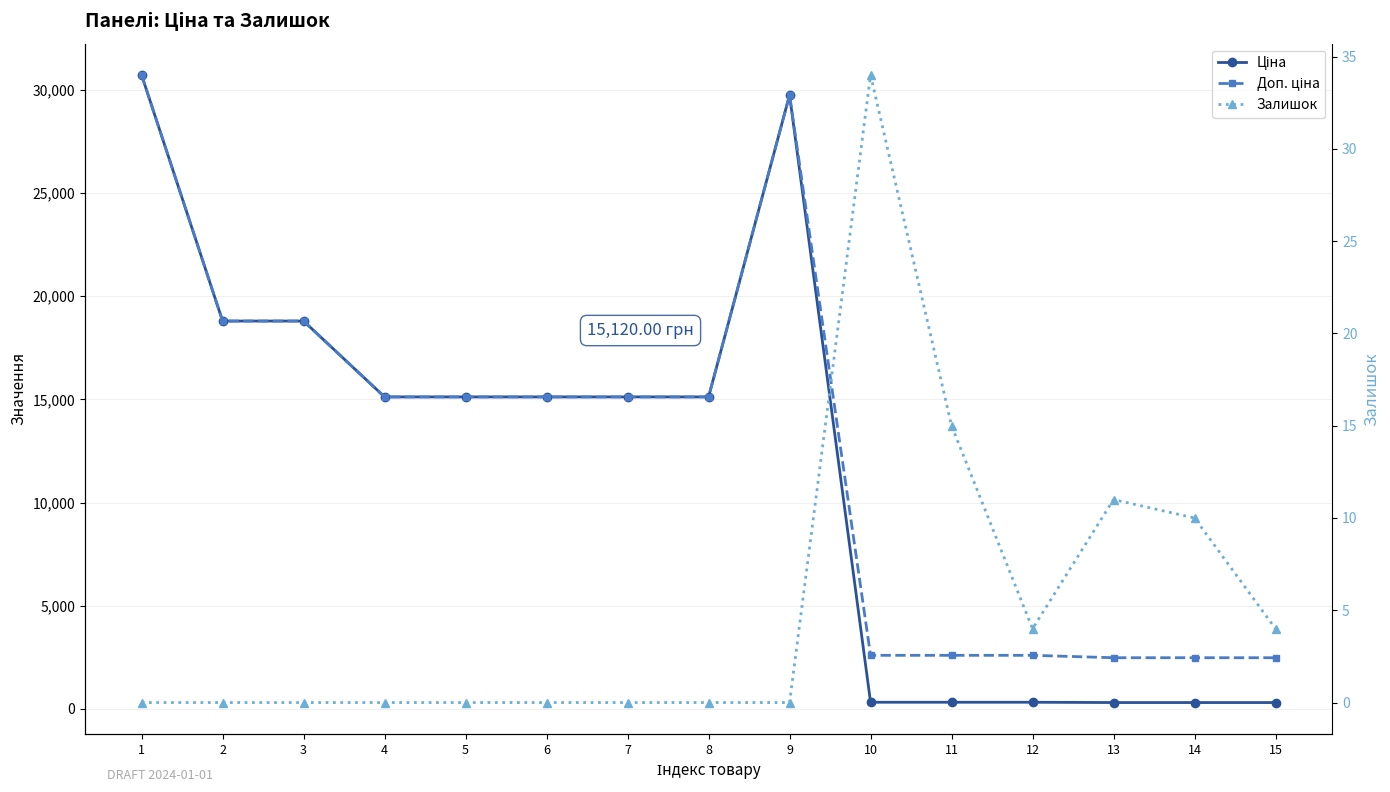

What is the approximate value of Доп. ціна at 10?

2598.3